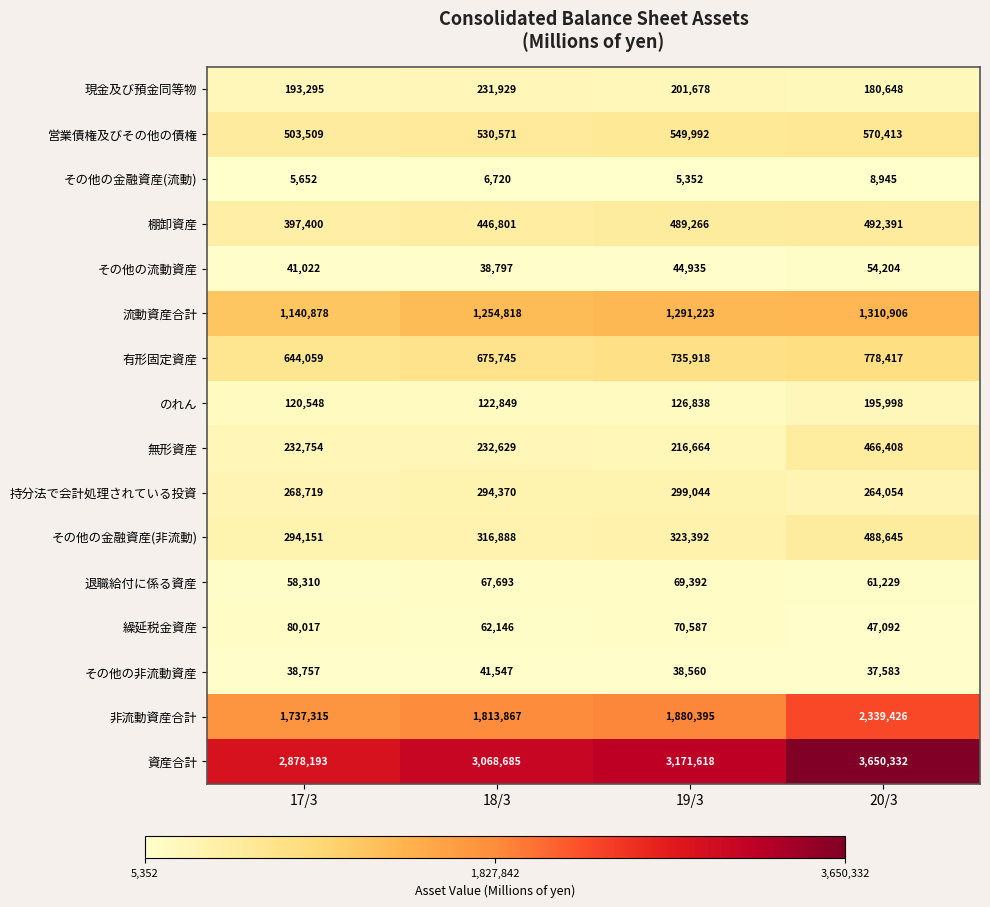

What is the spread (max minus min) of values at 20/3?

3641387